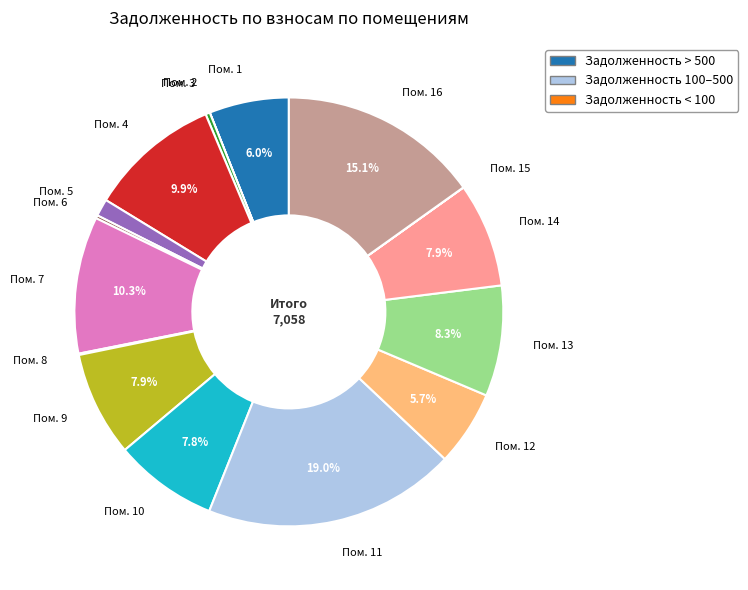

Is the sum of Пом. 1 and Пом. 14 greater than half?

No